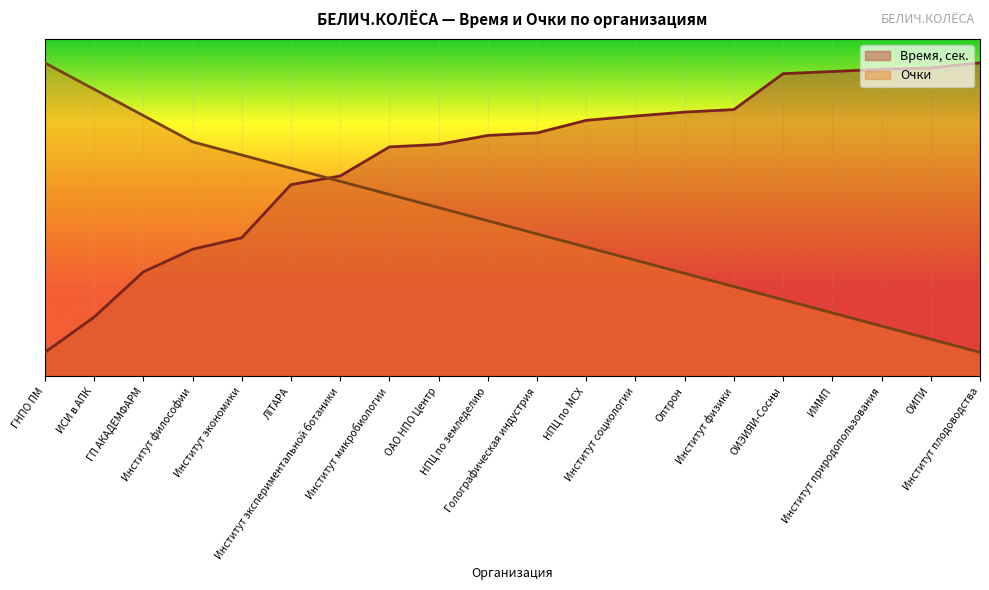

Where is Очки nearest to the value 35?

ОАО НПО Центр